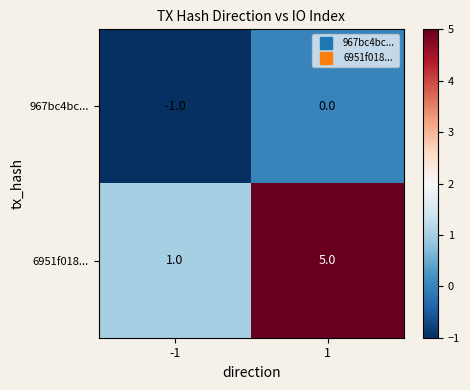

Which series has the largest total across all categories?

6951f018...